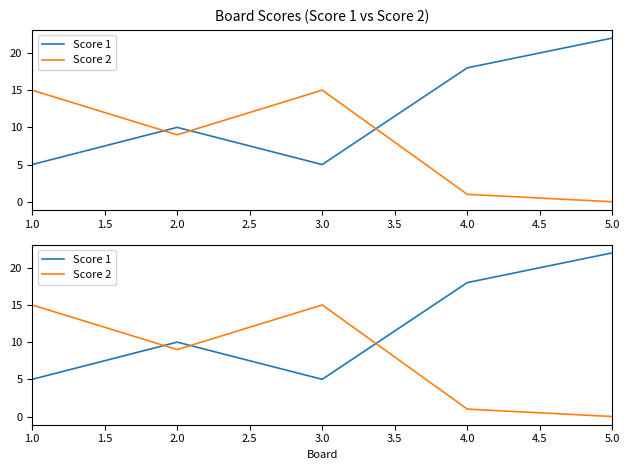

Rank the series by their average value, from lowest to highest.

Score 2, Score 1